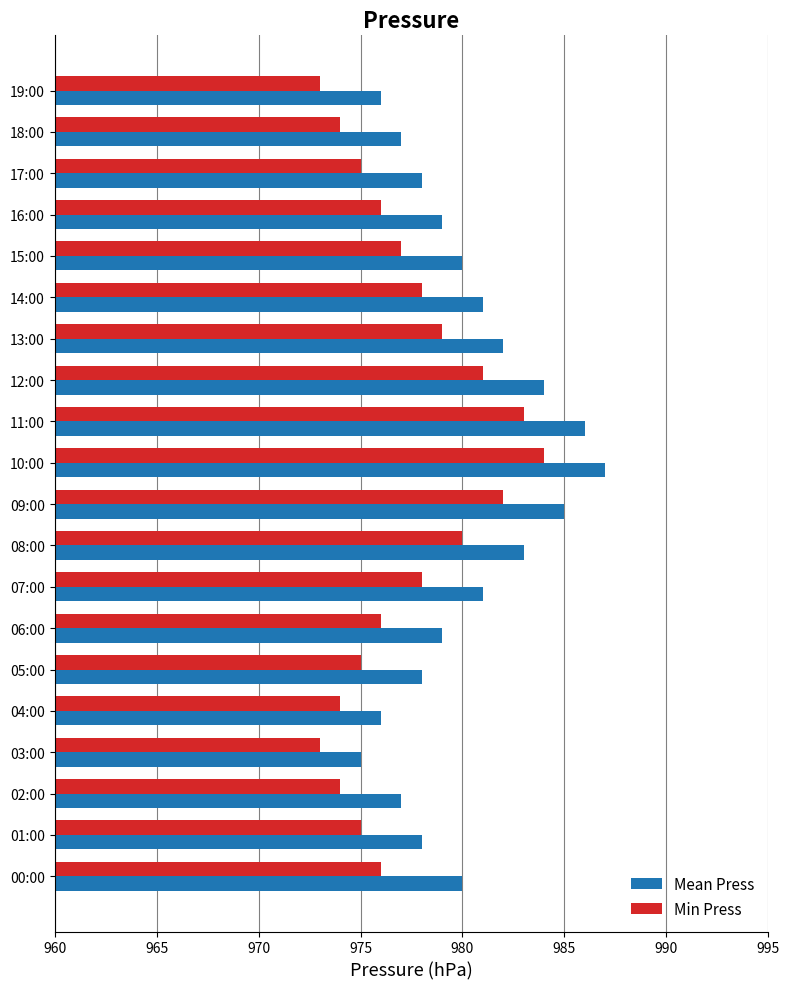

The Mean Press series shows 980 at 00:00. True or false?

True